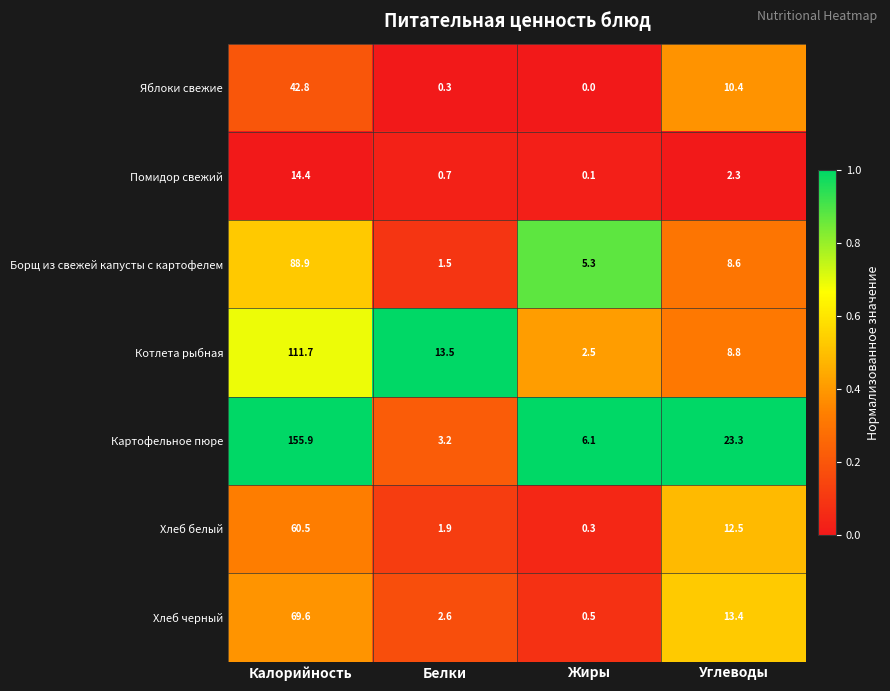

Where does the Помидор свежий series first go above 2?

Калорийность